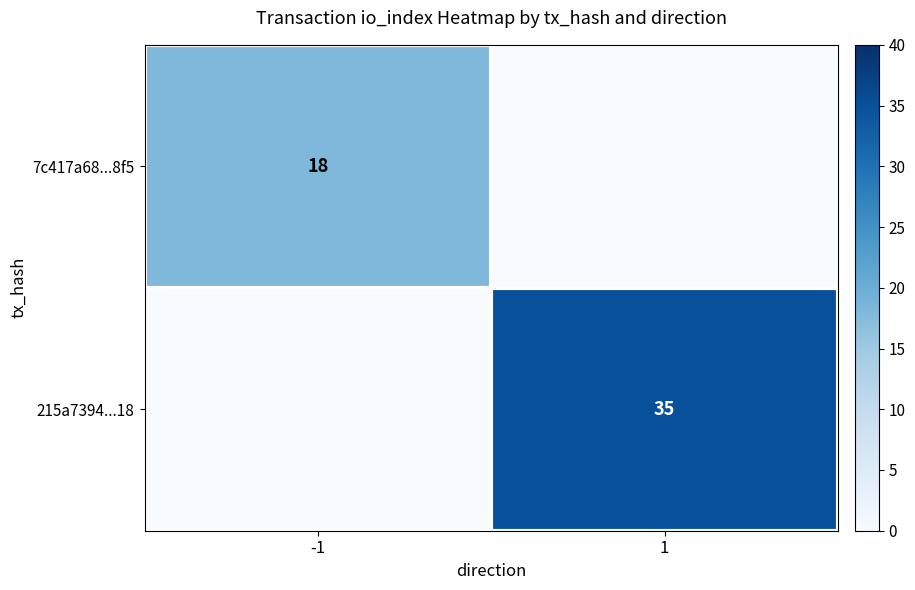

The 7c417a68...8f5 series shows 18 at -1. True or false?

True